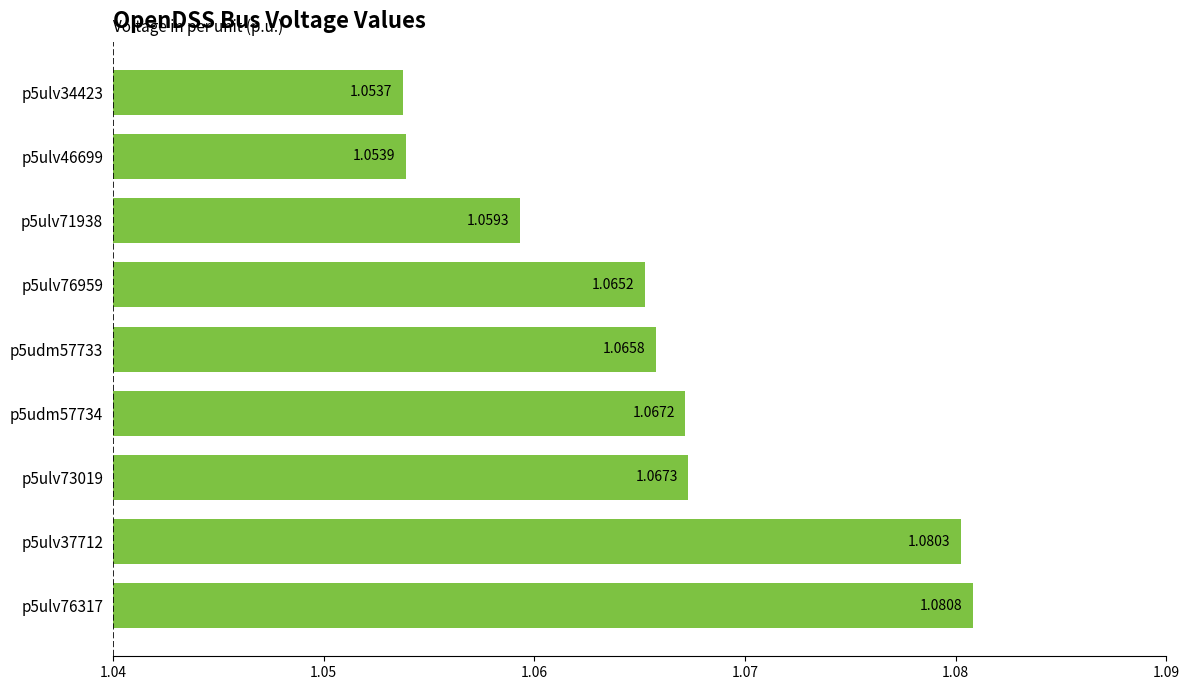

What is the sum of the values at p5udm57733 and p5ulv46699?

2.1